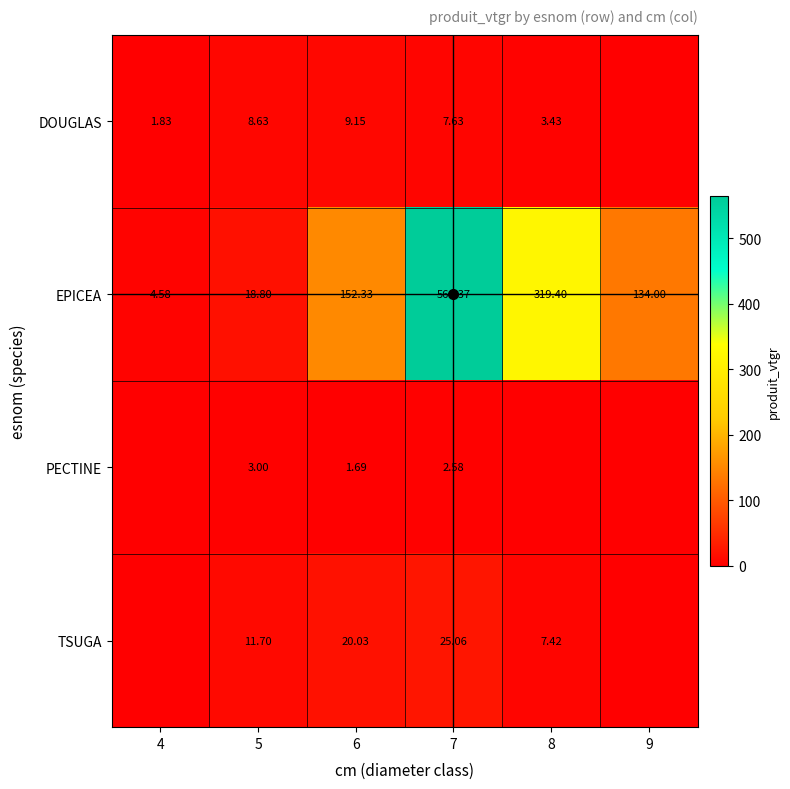

What value does the DOUGLAS series have at 6?

9.1